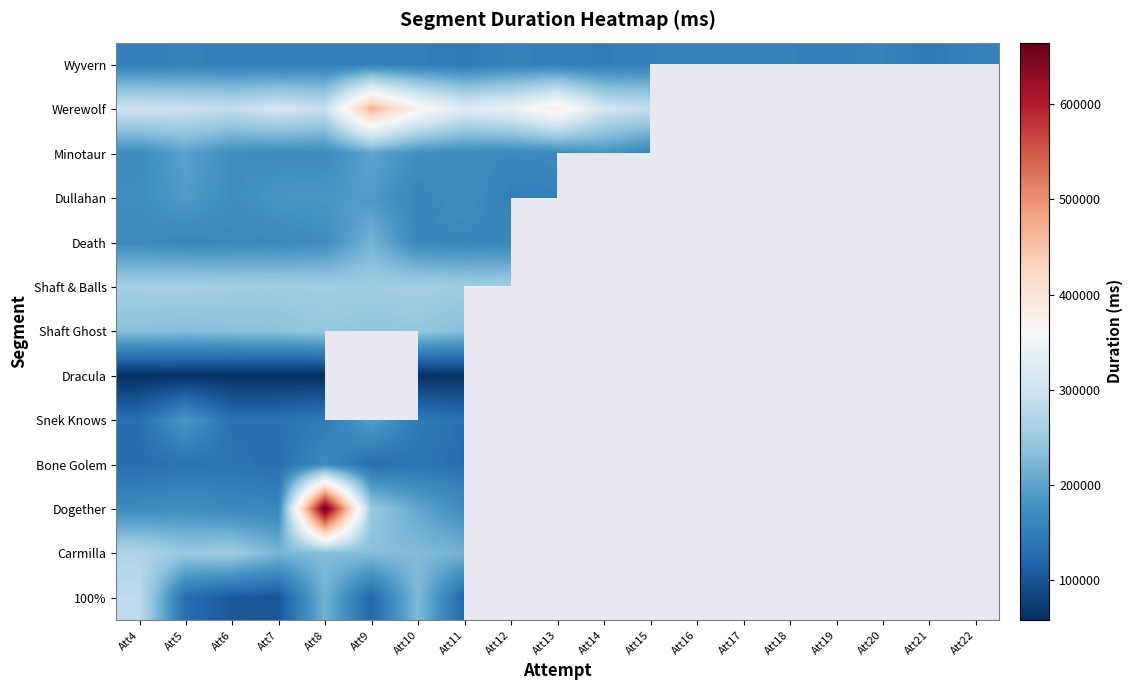

Between Att15 and Att21, which series saw the biggest shift?

Wyvern